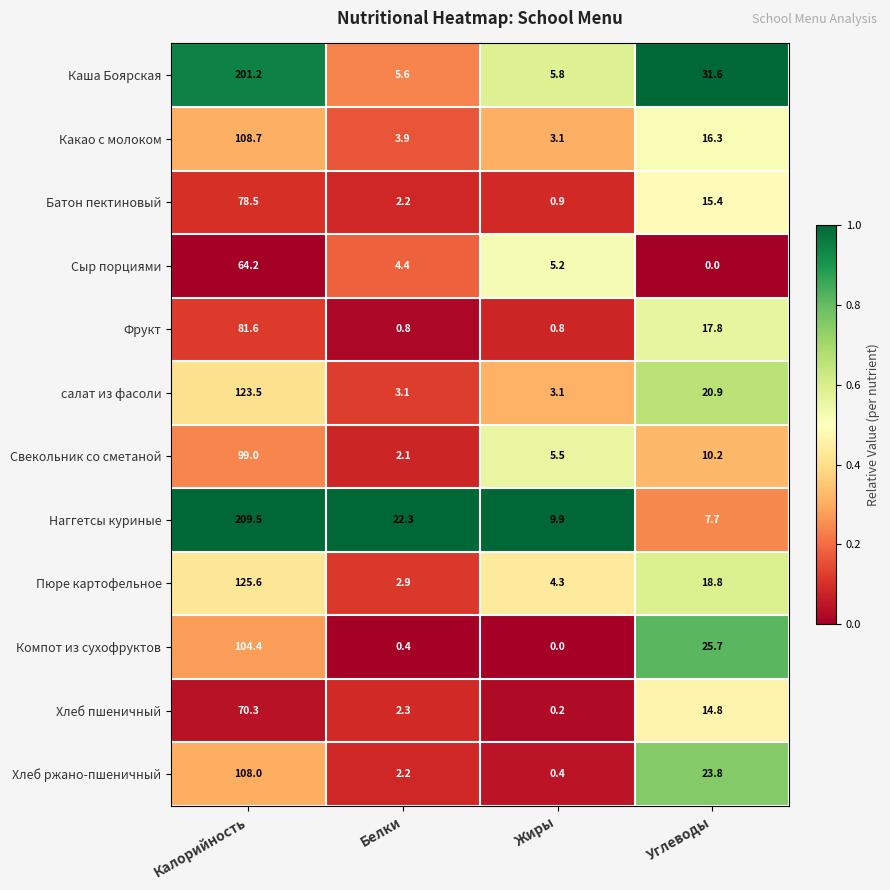

What is the spread (max minus min) of values at Калорийность?

145.3